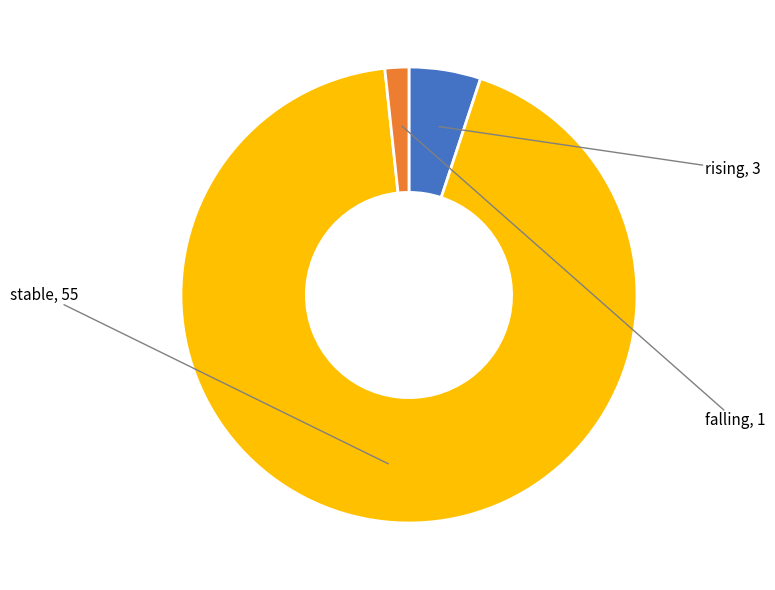

What is the ratio of the value at stable to the value at falling?

55.0